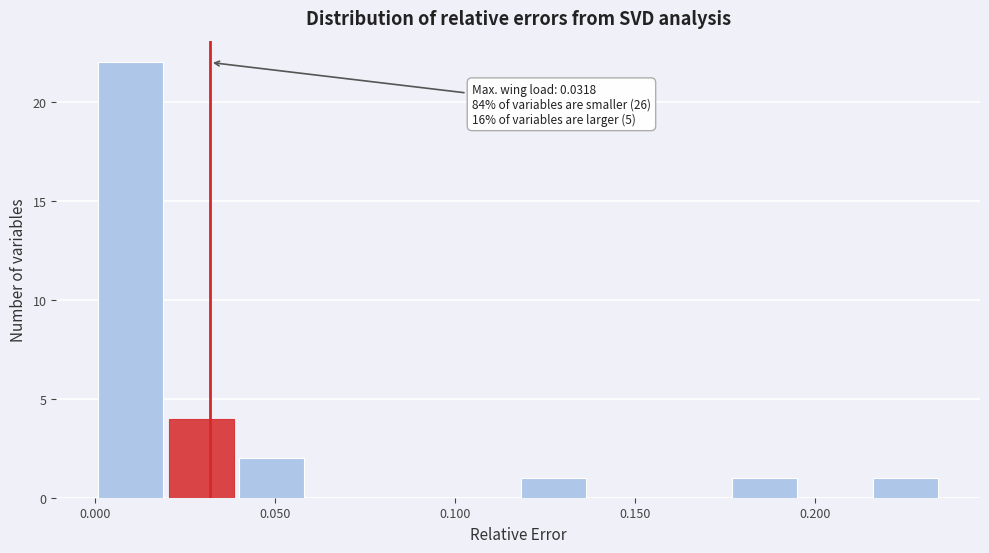

Around what value on the x-axis is the tallest bar? Give the approximate position of its centre, as read against the axis.

0.010